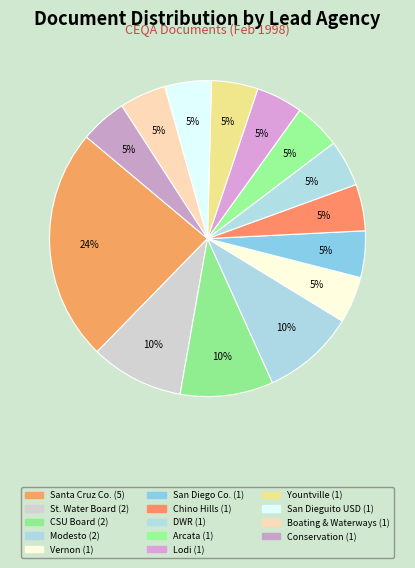

How many segments does this pie chart have?

14